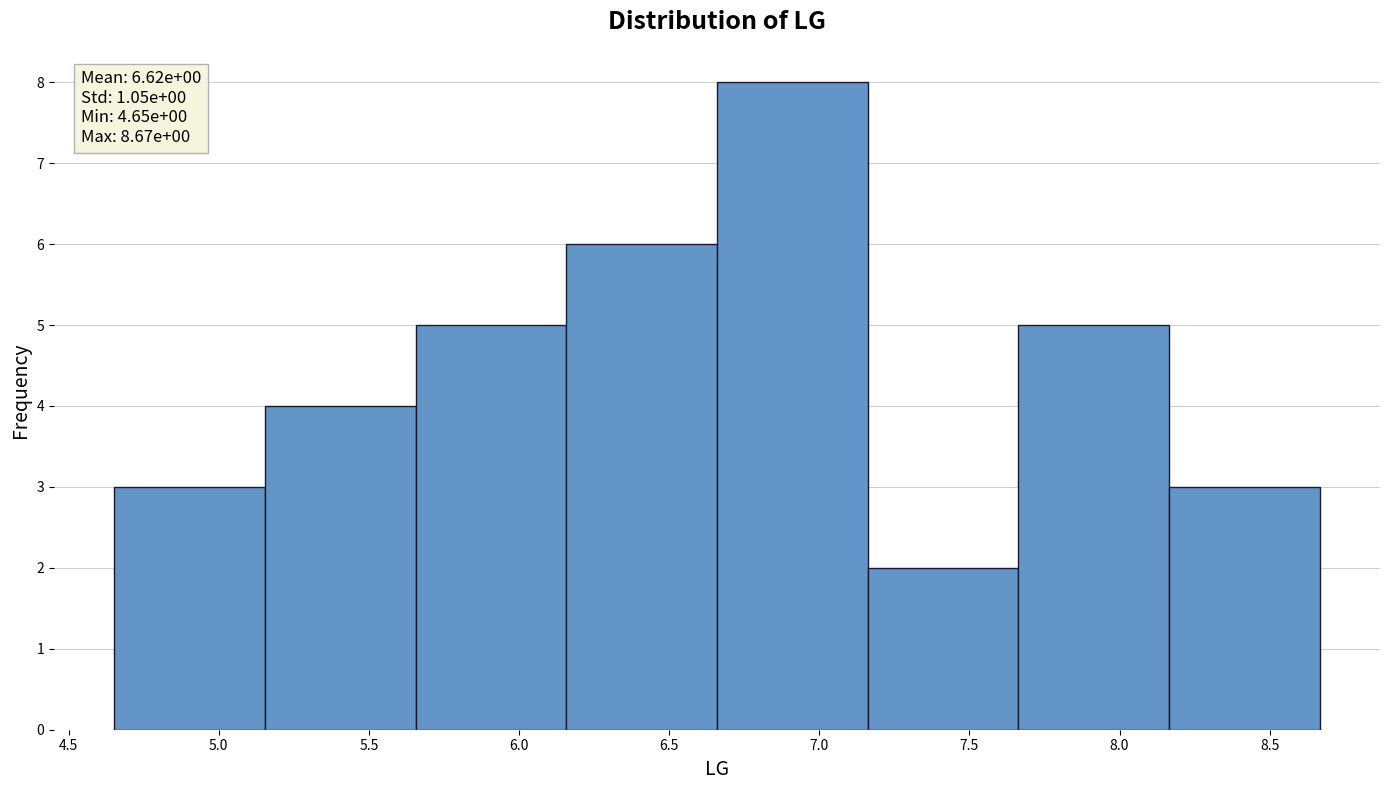

Which range on the x-axis has the tallest bar?

6.65 to 7.15